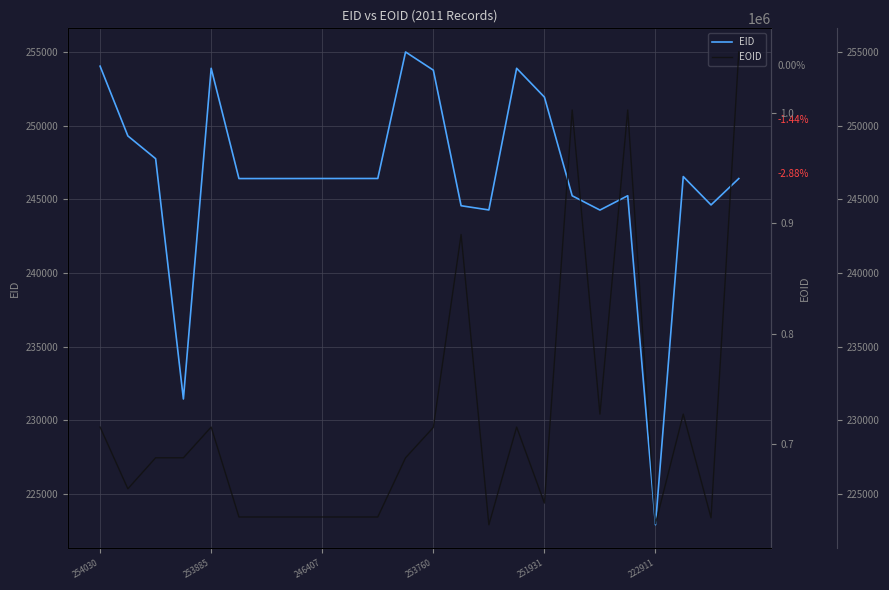

Reading left to right, what are all the values shown in this chart?

EID: 254030	249297	247753	231446	253885	246403	246404	246405	246407	246408	246409	254993	253760	244560	244274	253886	251931	245236	244266	245240	222911	246539	244614	246406
EOID: 715542	659649	687726	687724	715541	634137	634139	634138	634136	634134	634135	687725	715212	889851	627064	715551	646729	1002622	727268	1002623	628006	727265	633389	1055159